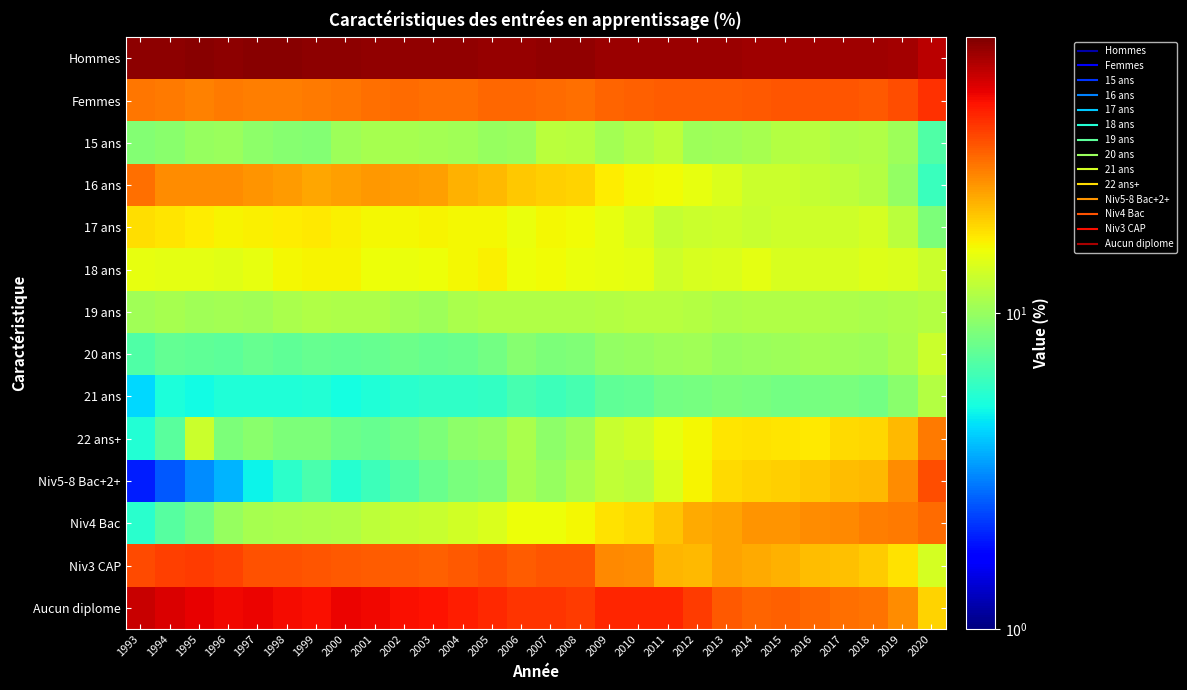

Reading right to left, transcribe all the data shown in this chart.

Hommes: 2020=59.4	2019=64.5	2018=66.4	2017=65.9	2016=65.8	2015=65.9	2014=66.4	2013=67.0	2012=66.8	2011=66.9	2010=67.6	2009=67.8	2008=69.3	2007=69.1	2006=68.4	2005=68.7	2004=69.6	2003=69.4	2002=69.2	2001=69.7	2000=70.8	1999=71.2	1998=71.7	1997=71.4	1996=71.1	1995=71.9	1994=71.0	1993=70.4
Femmes: 2020=40.6	2019=35.5	2018=33.6	2017=34.1	2016=34.2	2015=34.1	2014=33.6	2013=33.0	2012=33.2	2011=33.1	2010=32.4	2009=32.2	2008=30.7	2007=30.9	2006=31.6	2005=31.3	2004=30.4	2003=30.6	2002=30.8	2001=30.3	2000=29.2	1999=28.8	1998=28.3	1997=28.6	1996=28.9	1995=28.1	1994=29.0	1993=29.6
15 ans: 2020=6.9	2019=10.4	2018=11.4	2017=11.3	2016=11.8	2015=11.7	2014=10.8	2013=10.6	2012=10.4	2011=12.1	2010=11.5	2009=10.7	2008=11.9	2007=12.1	2006=10.1	2005=10.0	2004=10.6	2003=10.7	2002=10.9	2001=10.8	2000=10.3	1999=9.0	1998=9.1	1997=9.6	1996=10.1	1995=10.0	1994=9.3	1993=9.0
16 ans: 2020=6.1	2019=9.8	2018=11.7	2017=12.2	2016=12.7	2015=13.0	2014=13.2	2013=14.3	2012=15.3	2011=16.0	2010=16.3	2009=17.0	2008=19.5	2007=19.8	2006=20.2	2005=21.6	2004=22.6	2003=24.4	2002=24.9	2001=25.1	2000=24.4	1999=23.5	1998=24.7	1997=25.6	1996=26.5	1995=26.7	1994=26.7	1993=30.3
17 ans: 2020=8.7	2019=12.1	2018=13.8	2017=13.4	2016=13.3	2015=13.4	2014=12.9	2013=13.4	2012=13.1	2011=12.7	2010=14.3	2009=15.2	2008=16.0	2007=16.3	2006=15.6	2005=16.2	2004=16.4	2003=16.6	2002=16.2	2001=16.3	2000=16.9	1999=17.4	1998=17.2	1997=16.8	1996=16.6	1995=17.1	1994=17.8	1993=18.2
18 ans: 2020=13.1	2019=14.2	2018=14.5	2017=14.1	2016=14.1	2015=14.0	2014=14.9	2013=14.2	2012=13.9	2011=13.4	2010=14.9	2009=15.2	2008=15.4	2007=15.9	2006=15.8	2005=16.7	2004=16.3	2003=15.7	2002=15.5	2001=15.7	2000=16.5	1999=16.7	1998=16.3	1997=15.2	1996=14.7	1995=15.0	1994=15.1	1993=15.3
19 ans: 2020=11.6	2019=11.3	2018=11.0	2017=11.3	2016=11.5	2015=11.5	2014=11.5	2013=11.2	2012=11.7	2011=11.9	2010=11.9	2009=11.7	2008=11.4	2007=11.4	2006=11.5	2005=11.4	2004=11.0	2003=10.3	2002=10.7	2001=11.2	2000=11.2	1999=11.4	1998=11.1	1997=10.5	1996=10.6	1995=10.6	1994=10.9	1993=10.5
20 ans: 2020=13.0	2019=11.0	2018=10.3	2017=10.5	2016=10.7	2015=10.3	2014=10.1	2013=10.0	2012=10.6	2011=10.3	2010=9.9	2009=9.8	2008=9.0	2007=8.7	2006=9.1	2005=8.2	2004=7.8	2003=7.8	2002=8.0	2001=7.8	2000=7.6	1999=7.8	1998=7.4	1997=7.7	1996=7.4	1995=7.5	1994=7.6	1993=6.8
21 ans: 2020=11.6	2019=9.4	2018=8.3	2017=8.6	2016=8.5	2015=8.3	2014=8.6	2013=8.7	2012=8.5	2011=8.2	2010=7.7	2009=7.5	2008=6.5	2007=6.3	2006=6.6	2005=5.9	2004=5.8	2003=5.8	2002=5.7	2001=5.4	2000=5.1	1999=5.4	1998=5.4	1997=5.4	1996=5.3	1995=5.0	1994=5.3	1993=4.3
22 ans+: 2020=28.9	2019=21.8	2018=19.0	2017=18.7	2016=17.4	2015=17.8	2014=18.1	2013=17.6	2012=16.4	2011=15.3	2010=13.5	2009=13.0	2008=10.4	2007=9.6	2006=11.1	2005=9.8	2004=9.5	2003=8.8	2002=8.2	2001=7.8	2000=8.0	1999=8.7	1998=8.7	1997=9.3	1996=8.7	1995=13.1	1994=7.3	1993=5.4
Niv5-8 Bac+2+: 2020=35.6	2019=26.5	2018=21.6	2017=21.3	2016=20.3	2015=19.5	2014=19.3	2013=18.5	2012=16.6	2011=14.1	2010=12.1	2009=12.4	2008=11.1	2007=9.9	2006=10.9	2005=8.8	2004=8.5	2003=7.9	2002=7.0	2001=6.2	2000=5.6	1999=6.7	1998=5.8	1997=4.8	1996=3.7	1995=3.1	1994=2.5	1993=2.0
Niv4 Bac: 2020=31.2	2019=28.7	2018=28.3	2017=27.2	2016=26.6	2015=25.7	2014=25.7	2013=24.1	2012=23.4	2011=20.7	2010=18.8	2009=18.1	2008=16.3	2007=15.9	2006=15.7	2005=14.3	2004=13.6	2003=12.8	2002=12.6	2001=12.2	2000=11.5	1999=11.3	1998=11.0	1997=10.9	1996=10.0	1995=8.2	1994=7.1	1993=5.6
Niv3 CAP: 2020=13.7	2019=18.1	2018=20.1	2017=20.9	2016=21.4	2015=22.3	2014=23.1	2013=24.1	2012=21.7	2011=22.2	2010=26.4	2009=26.9	2008=34.0	2007=34.4	2006=33.3	2005=34.6	2004=33.6	2003=32.8	2002=33.1	2001=33.1	2000=33.7	1999=34.5	1998=34.8	1997=34.8	1996=37.3	1995=38.5	1994=37.7	1993=35.9
Aucun diplome: 2020=19.4	2019=26.8	2018=30.0	2017=30.6	2016=31.7	2015=32.5	2014=31.8	2013=33.4	2012=38.3	2011=43.0	2010=42.7	2009=42.6	2008=38.7	2007=39.8	2006=40.2	2005=42.2	2004=44.2	2003=46.5	2002=47.3	2001=48.4	2000=49.3	1999=47.5	1998=48.4	1997=49.5	1996=49.0	1995=50.1	1994=52.7	1993=56.5